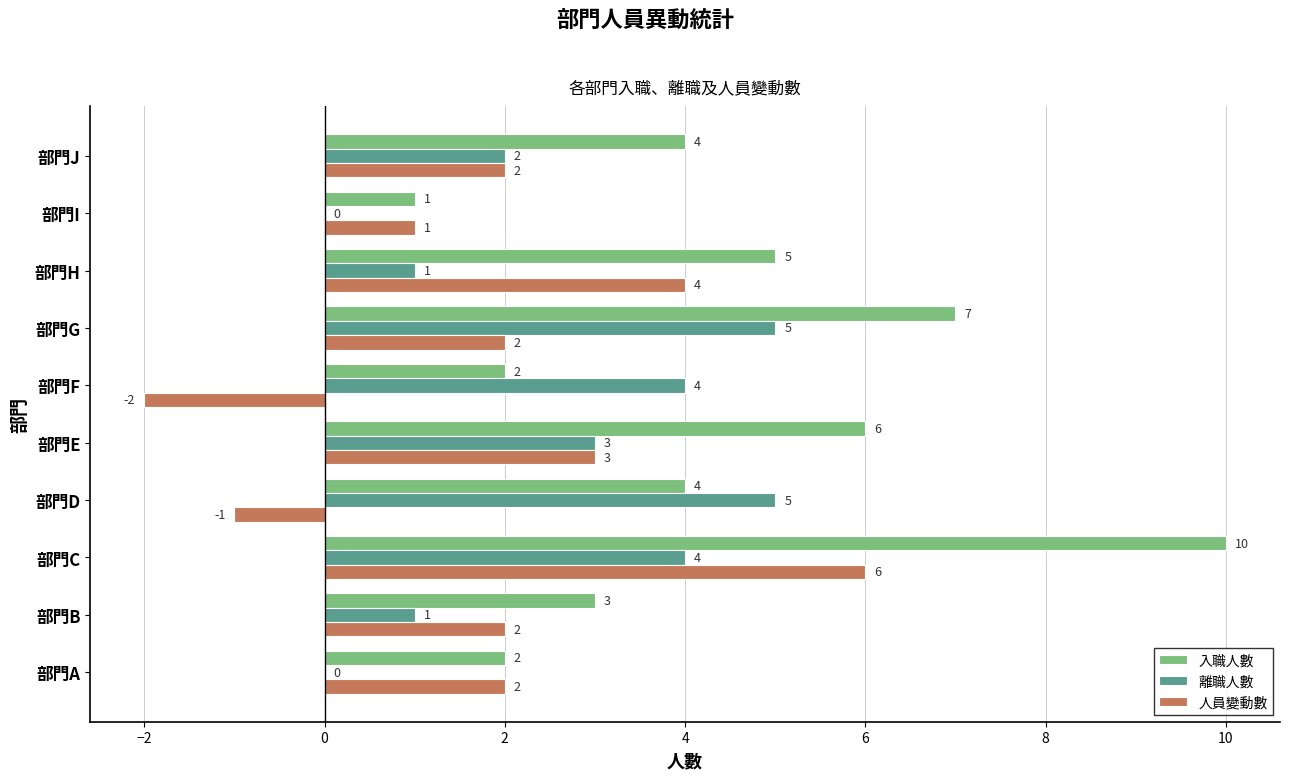

What is the greatest value displayed?

10